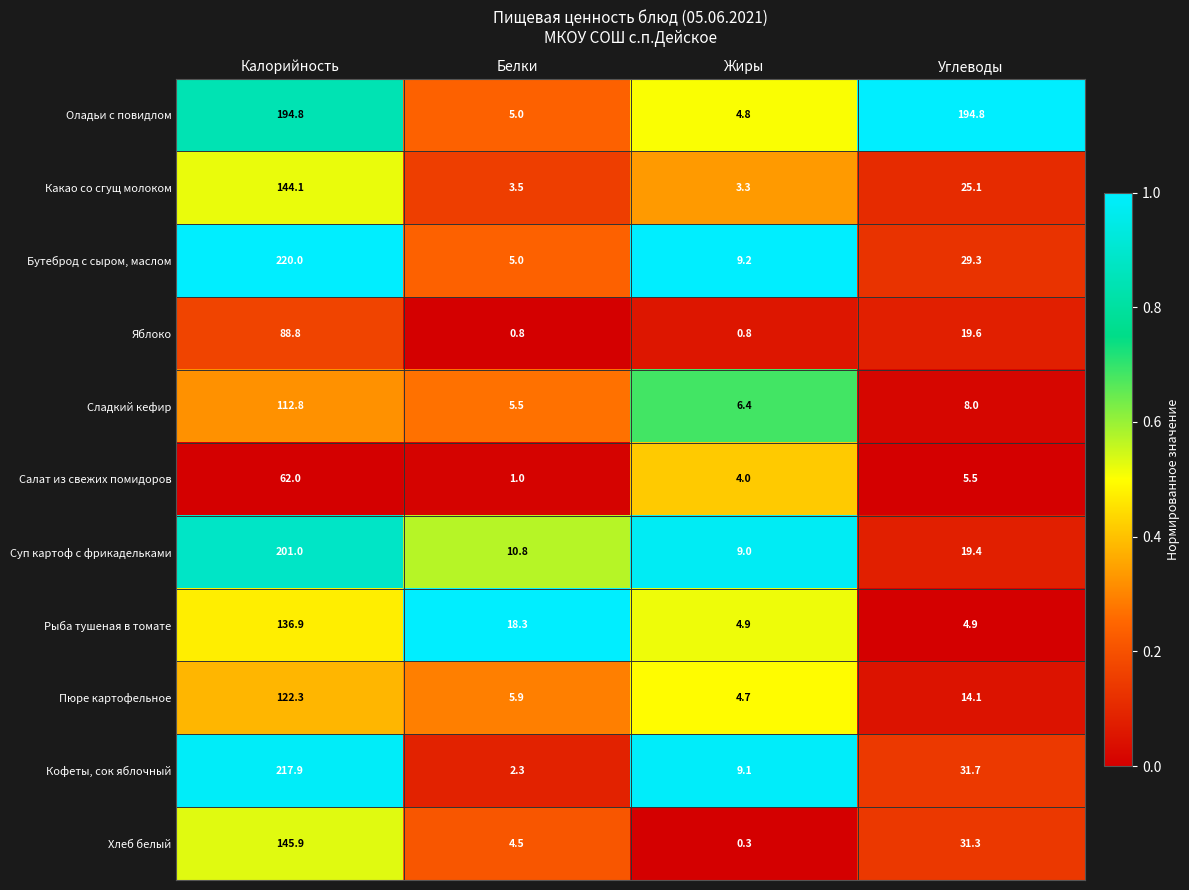

What is the difference between the second highest and second lowest values in the Оладьи с повидлом series?

189.8